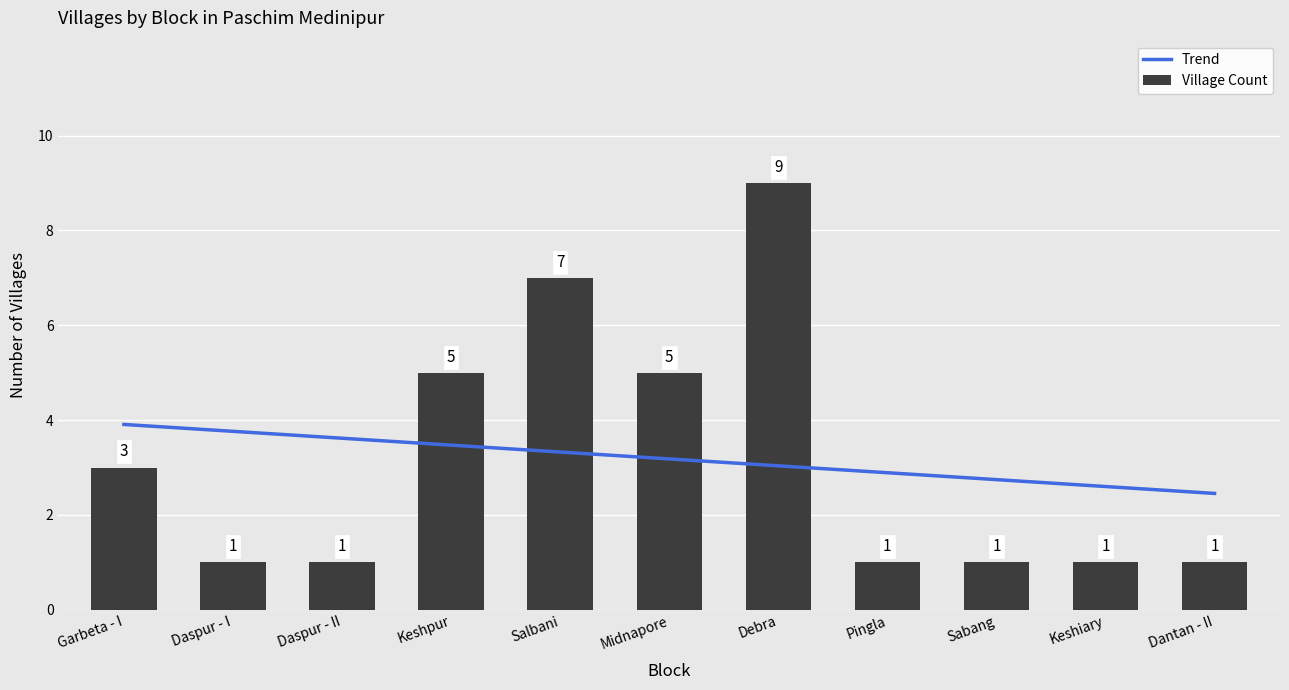

What is the change in value from Keshpur to Debra?

+4